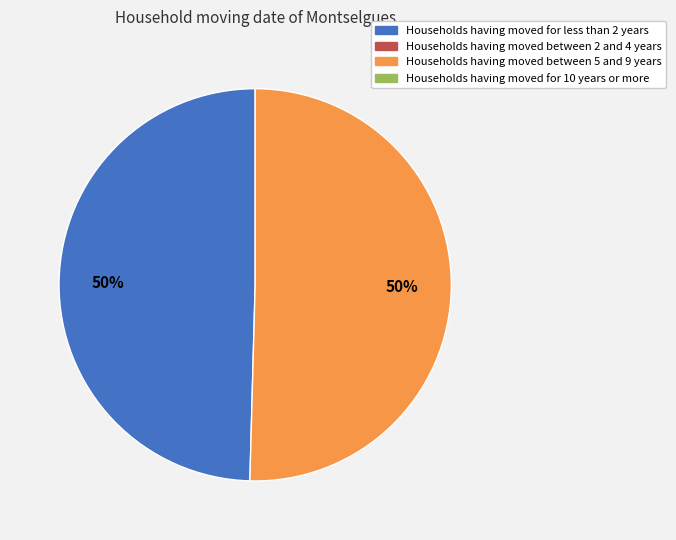

To the nearest percent, what is the average slice percentage?

50%